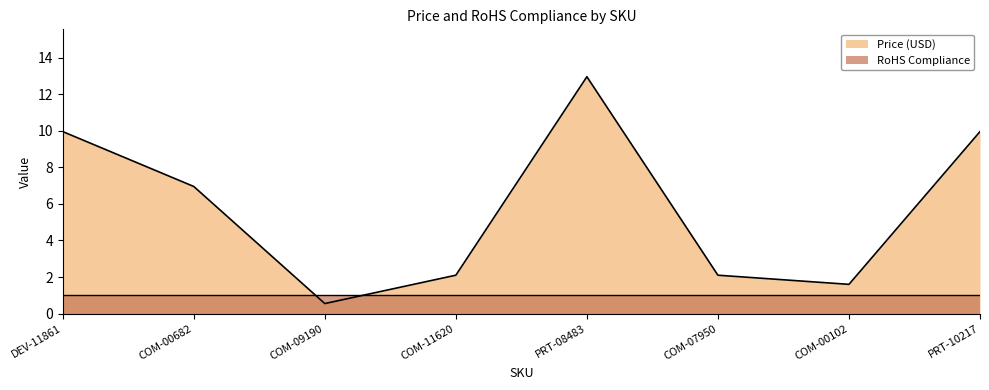

Which label corresponds to the smallest value in the chart?

COM-09190